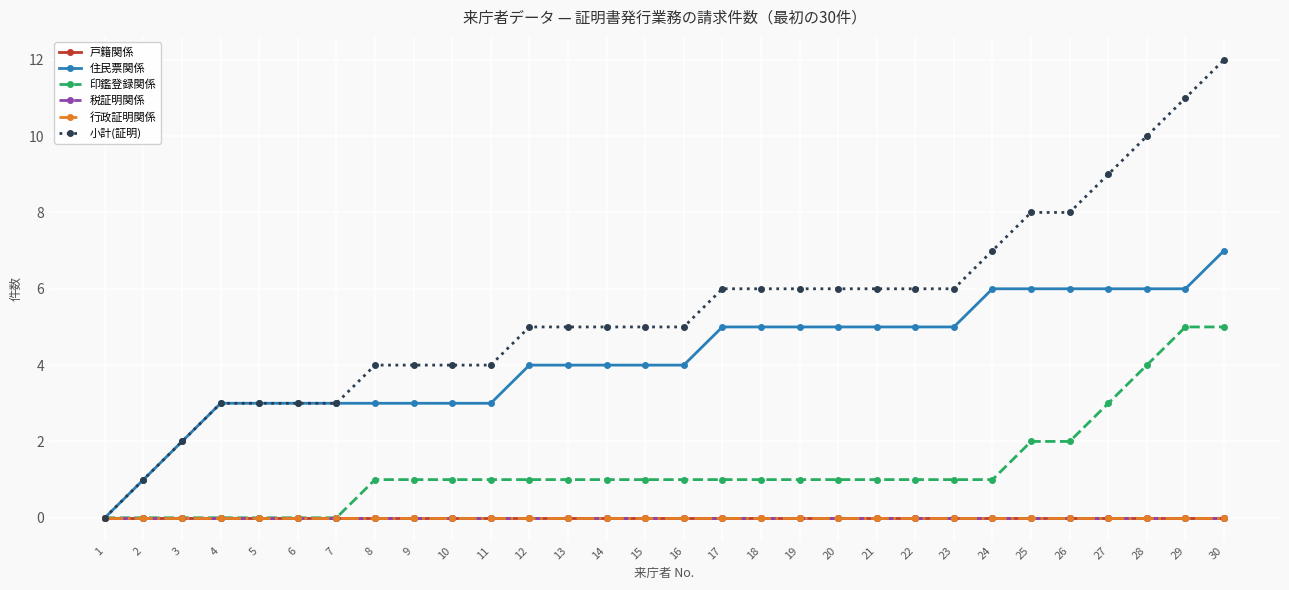

Is this an area chart (filled region under the line)?

No